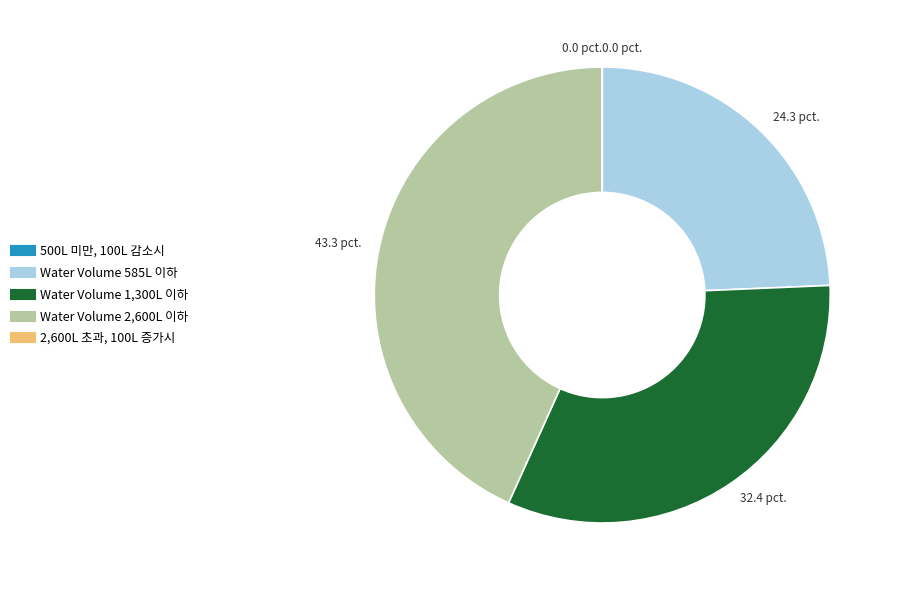

Do Water Volume 1,300L 이하 and Water Volume 2,600L 이하 together represent more than half of the pie?

Yes